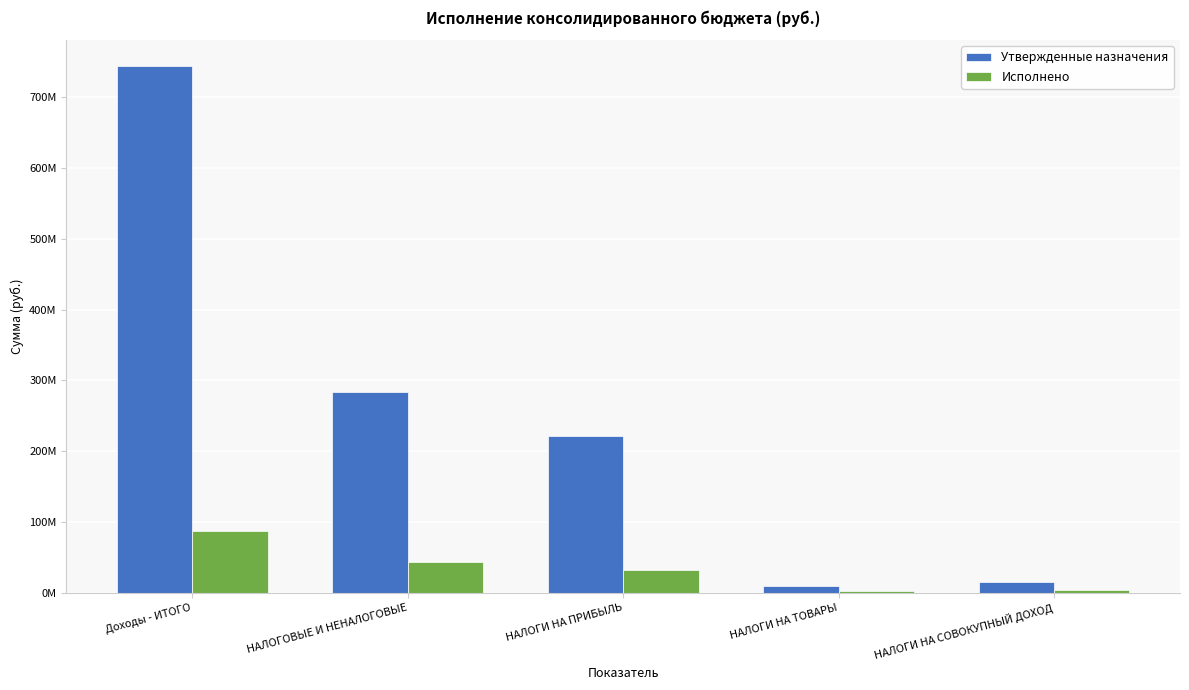

Does the chart contain stacked bars?

No